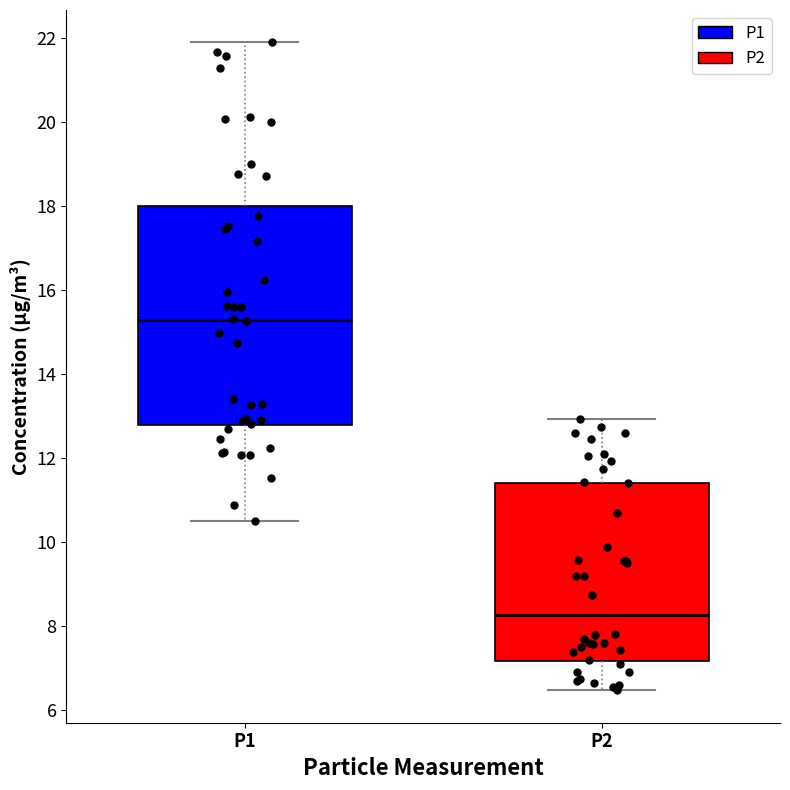

Which box's median line is the highest?

P1